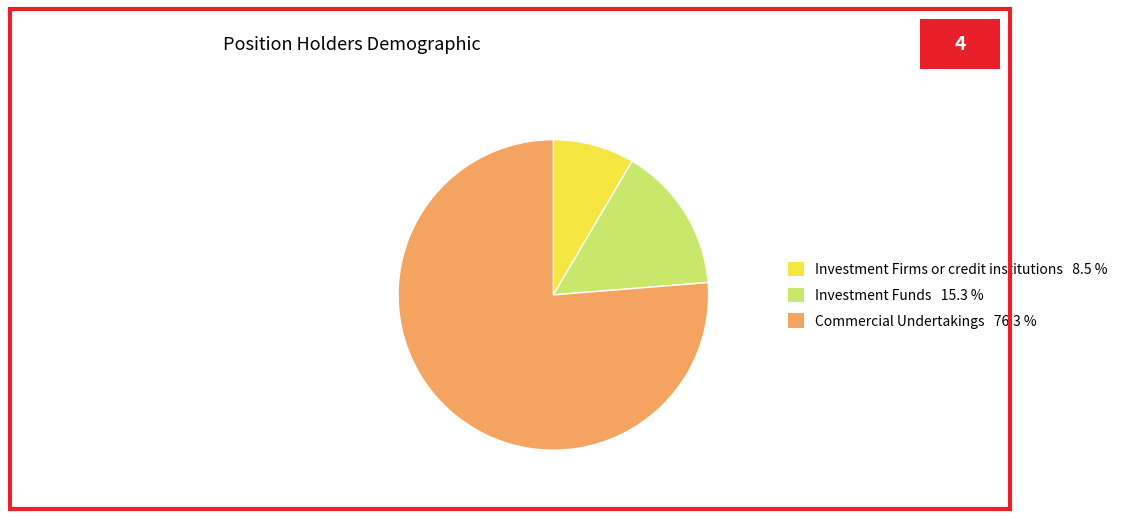

Is there a majority slice in this chart?

Yes